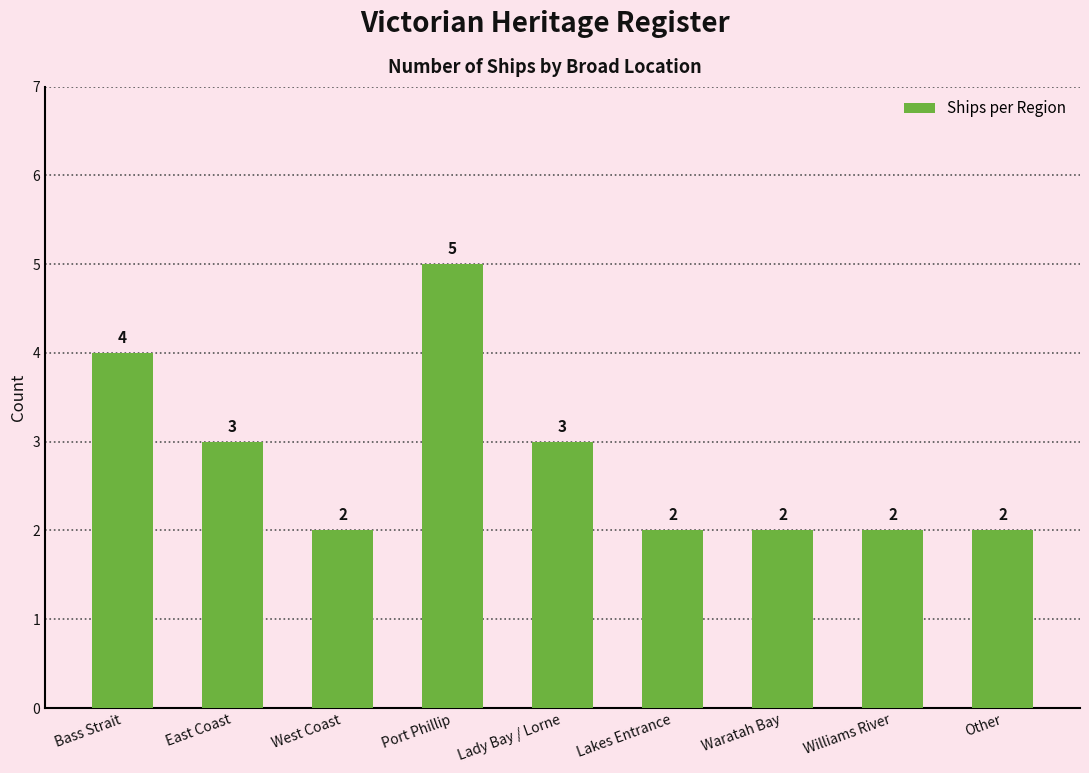

Reading right to left, transcribe all the data shown in this chart.

2	2	2	2	3	5	2	3	4